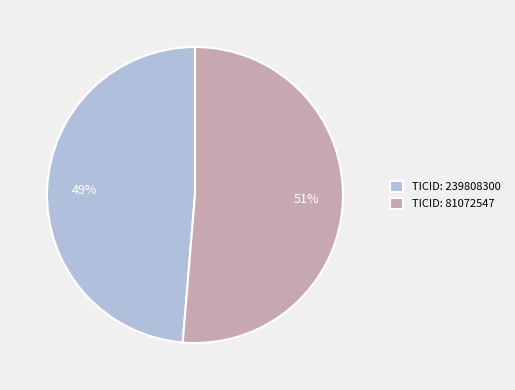

How many segments does this pie chart have?

2